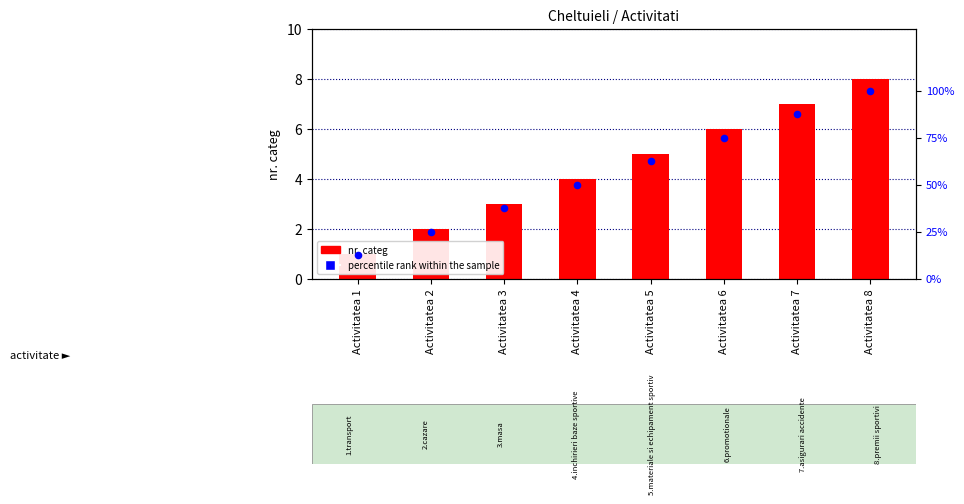

What are all the series names shown in the legend?

nr. categ, percentile rank within the sample